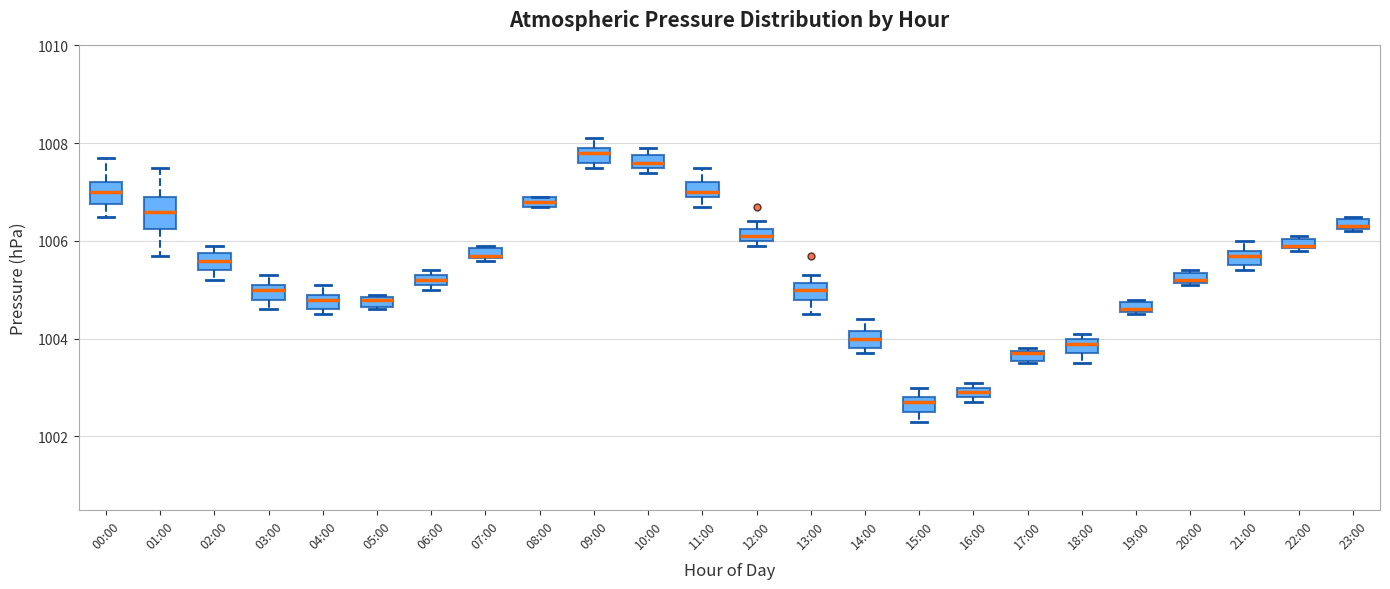

Where is the lower edge of the box for 07:00 on the y-axis? The values are not printed on the chart, so give them approximately, as read against the axis.

1005.6